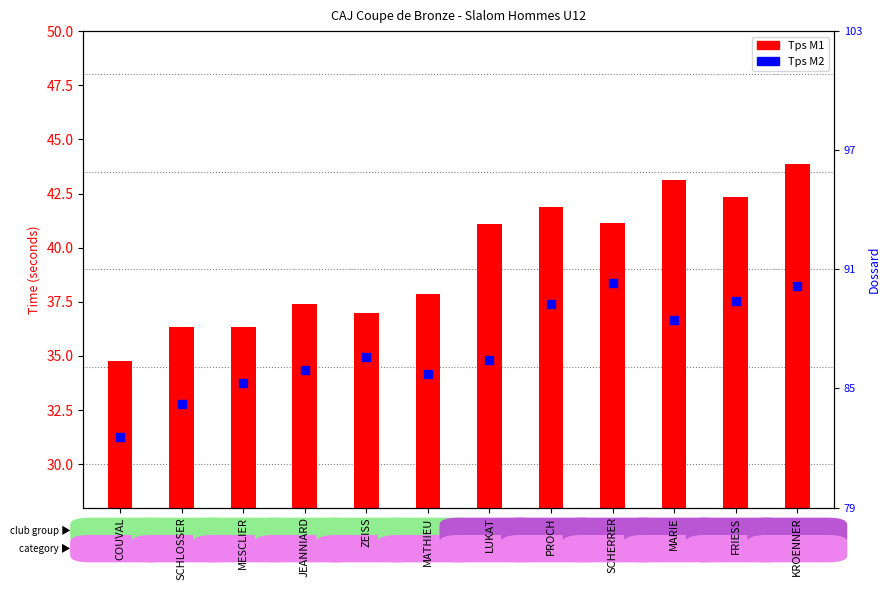

At how many categories does at least one series exceed 21?

12